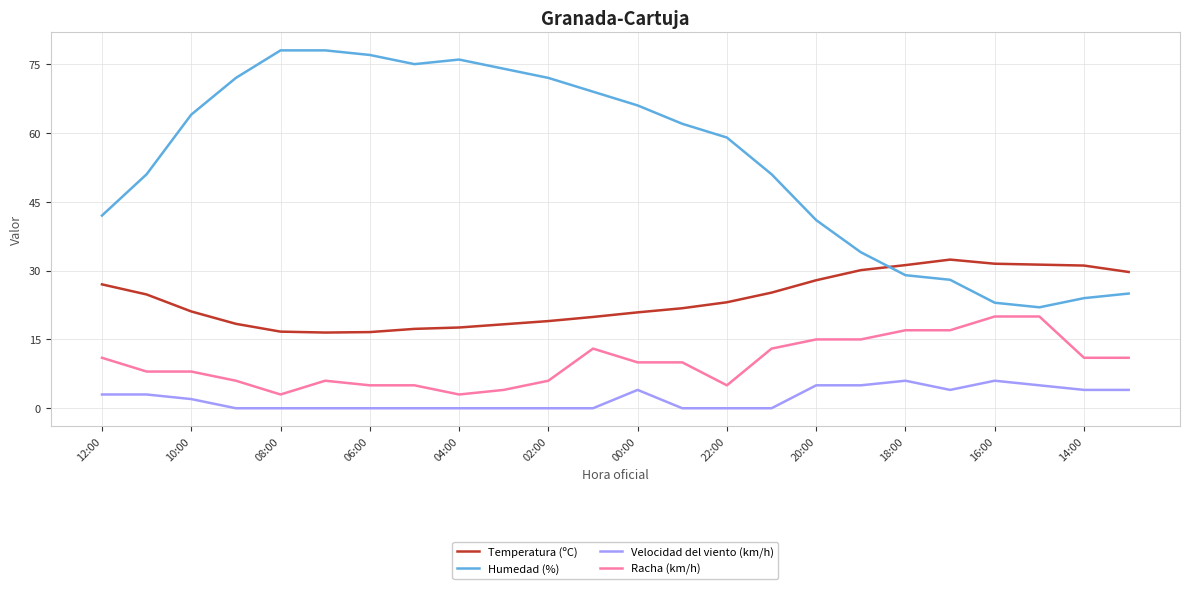

List the series in order of their overall mean, lowest first.

Velocidad del viento (km/h), Racha (km/h), Temperatura (ºC), Humedad (%)